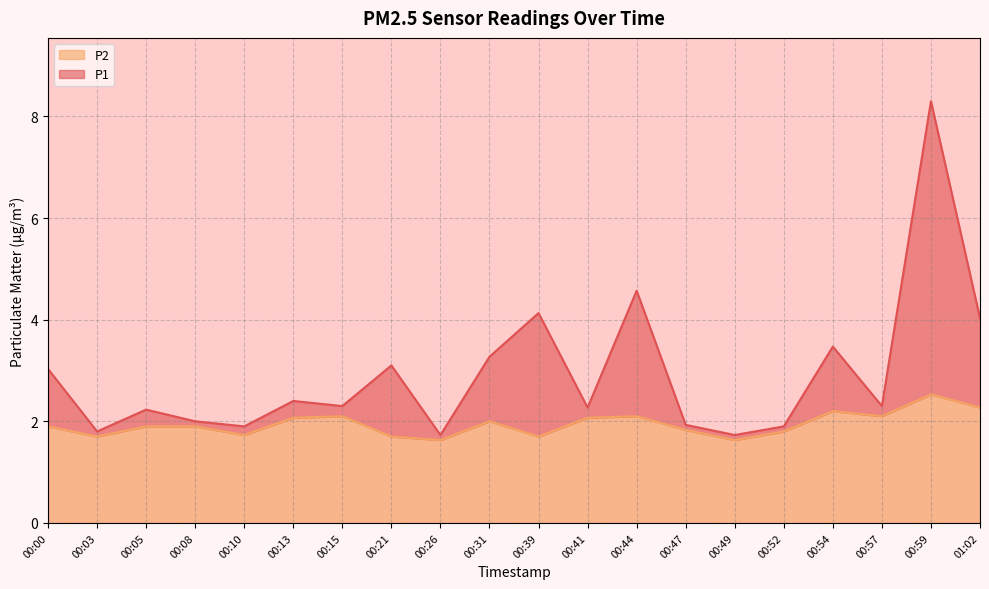

How many data points in P1 are above 2?

13